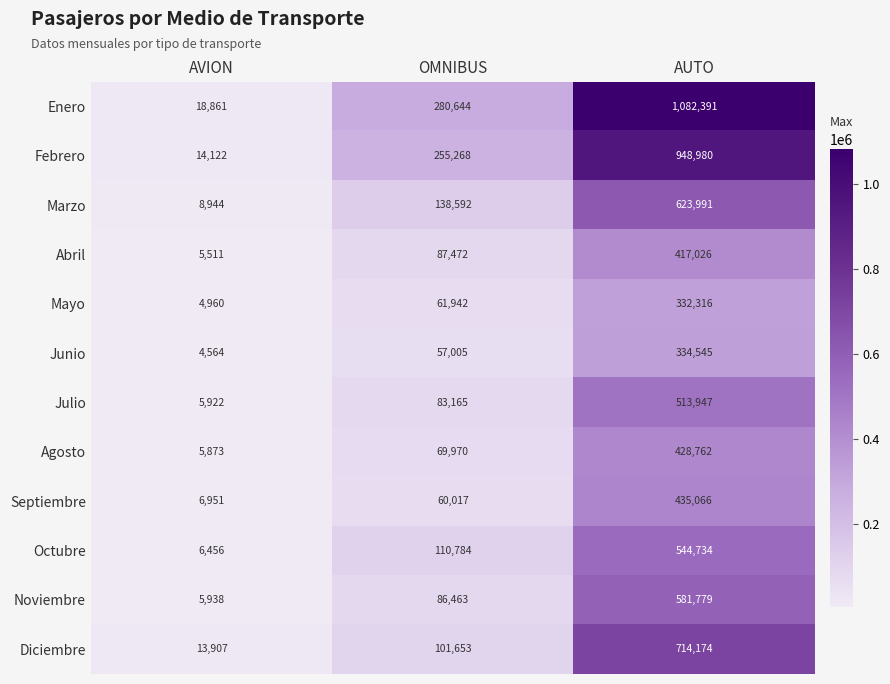

Count the Junio values in the range 4564 to 334545.

3